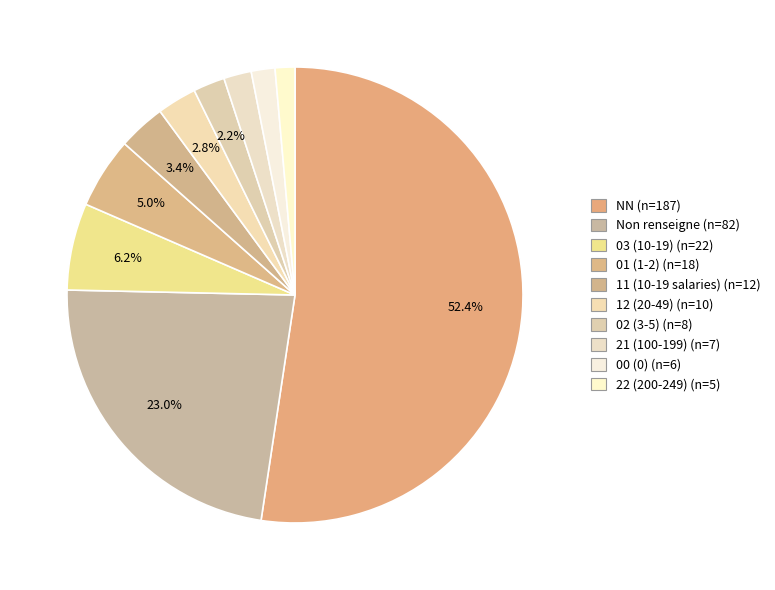

What is the majority slice?

NN